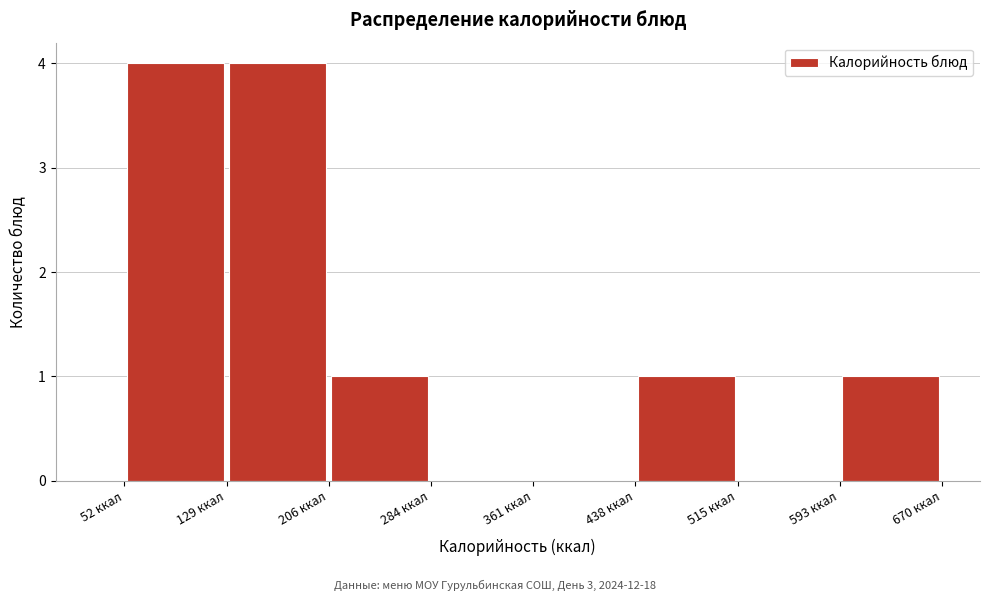

Reading left to right, transcribe this chart: for each bar, give the range it covers on the x-axis and its height. Neither the bar edges nor the heights are printed on the chart, so give them approximately, as read against the axes.

50 to 130: 4
130 to 210: 4
210 to 280: 1
280 to 360: 0
360 to 440: 0
440 to 520: 1
520 to 590: 0
590 to 670: 1